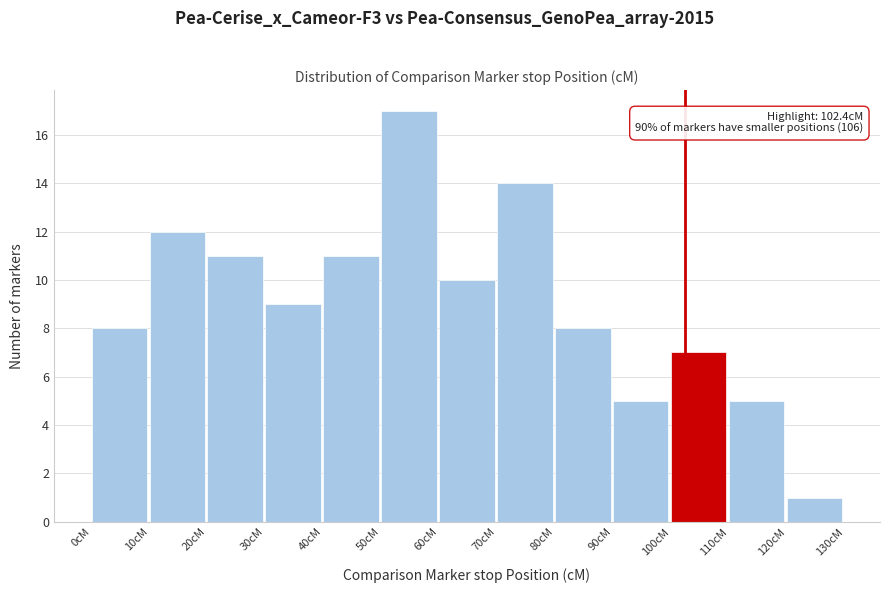

Which range on the x-axis has the tallest bar?

50 to 60